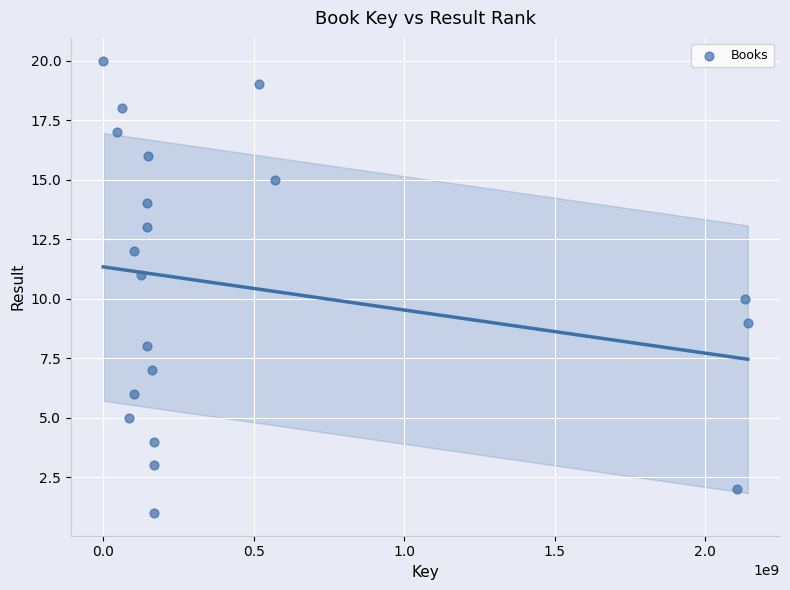

What is the range of Y values (max minus min)?

19